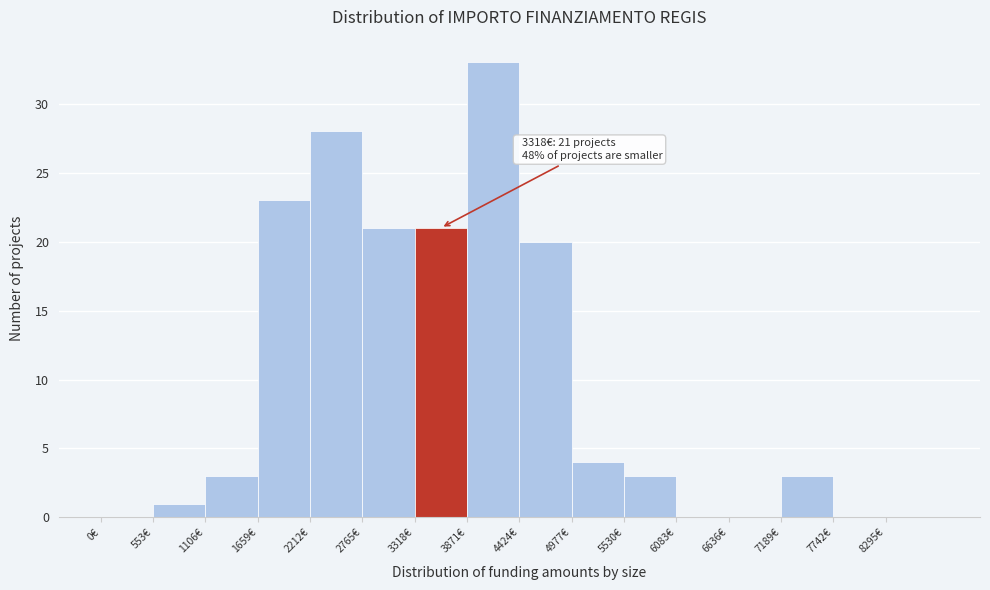

Which range on the x-axis has the tallest bar?

3900 to 4400